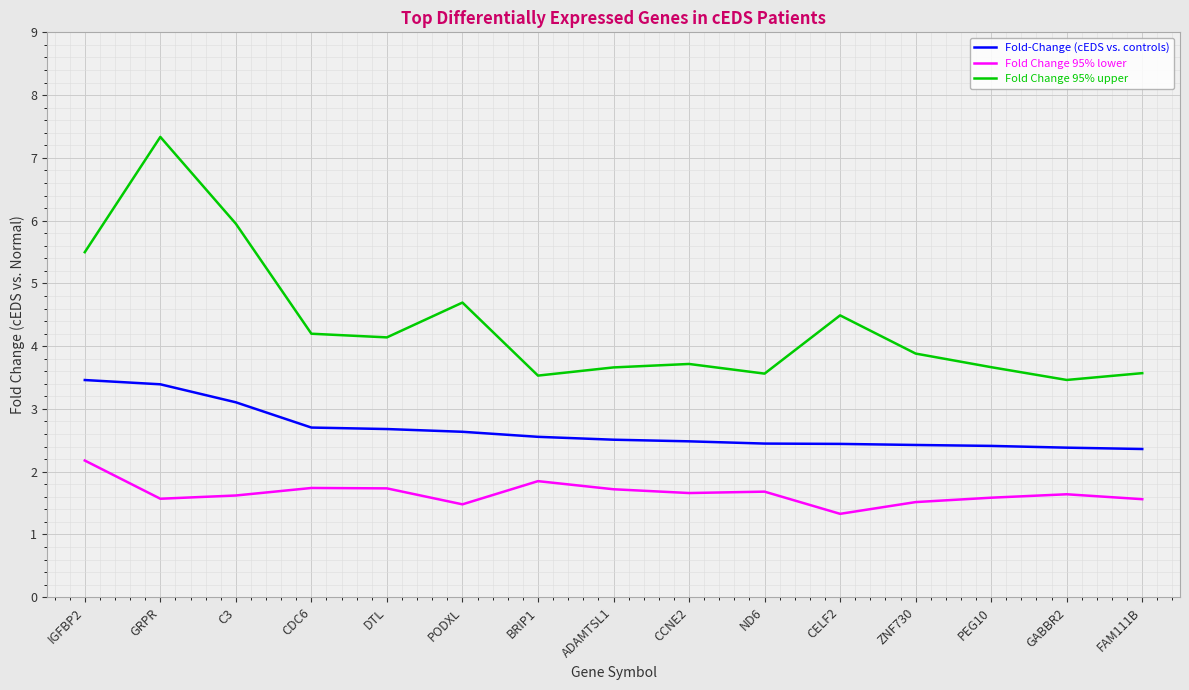

What is the sum of the Fold-Change (cEDS vs. controls) values at PEG10 and GABBR2?

4.8